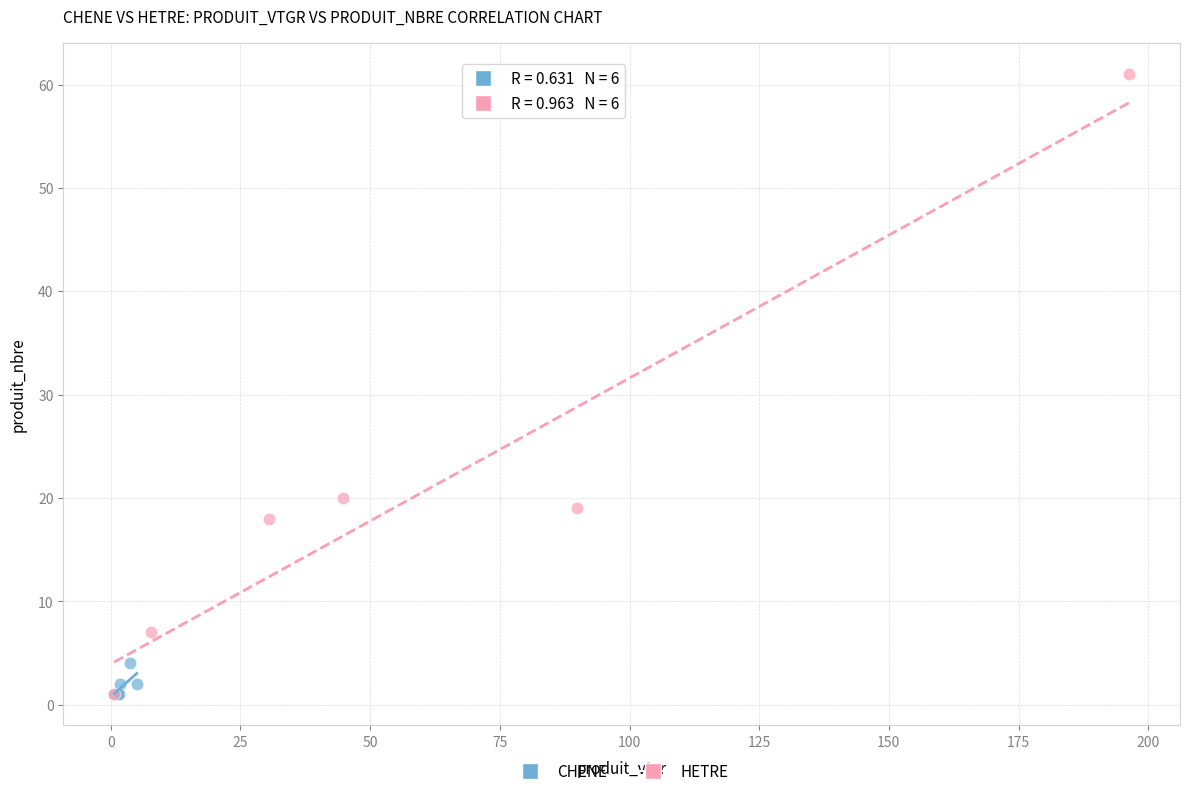

Which series has the largest Y range (max minus min)?

HETRE